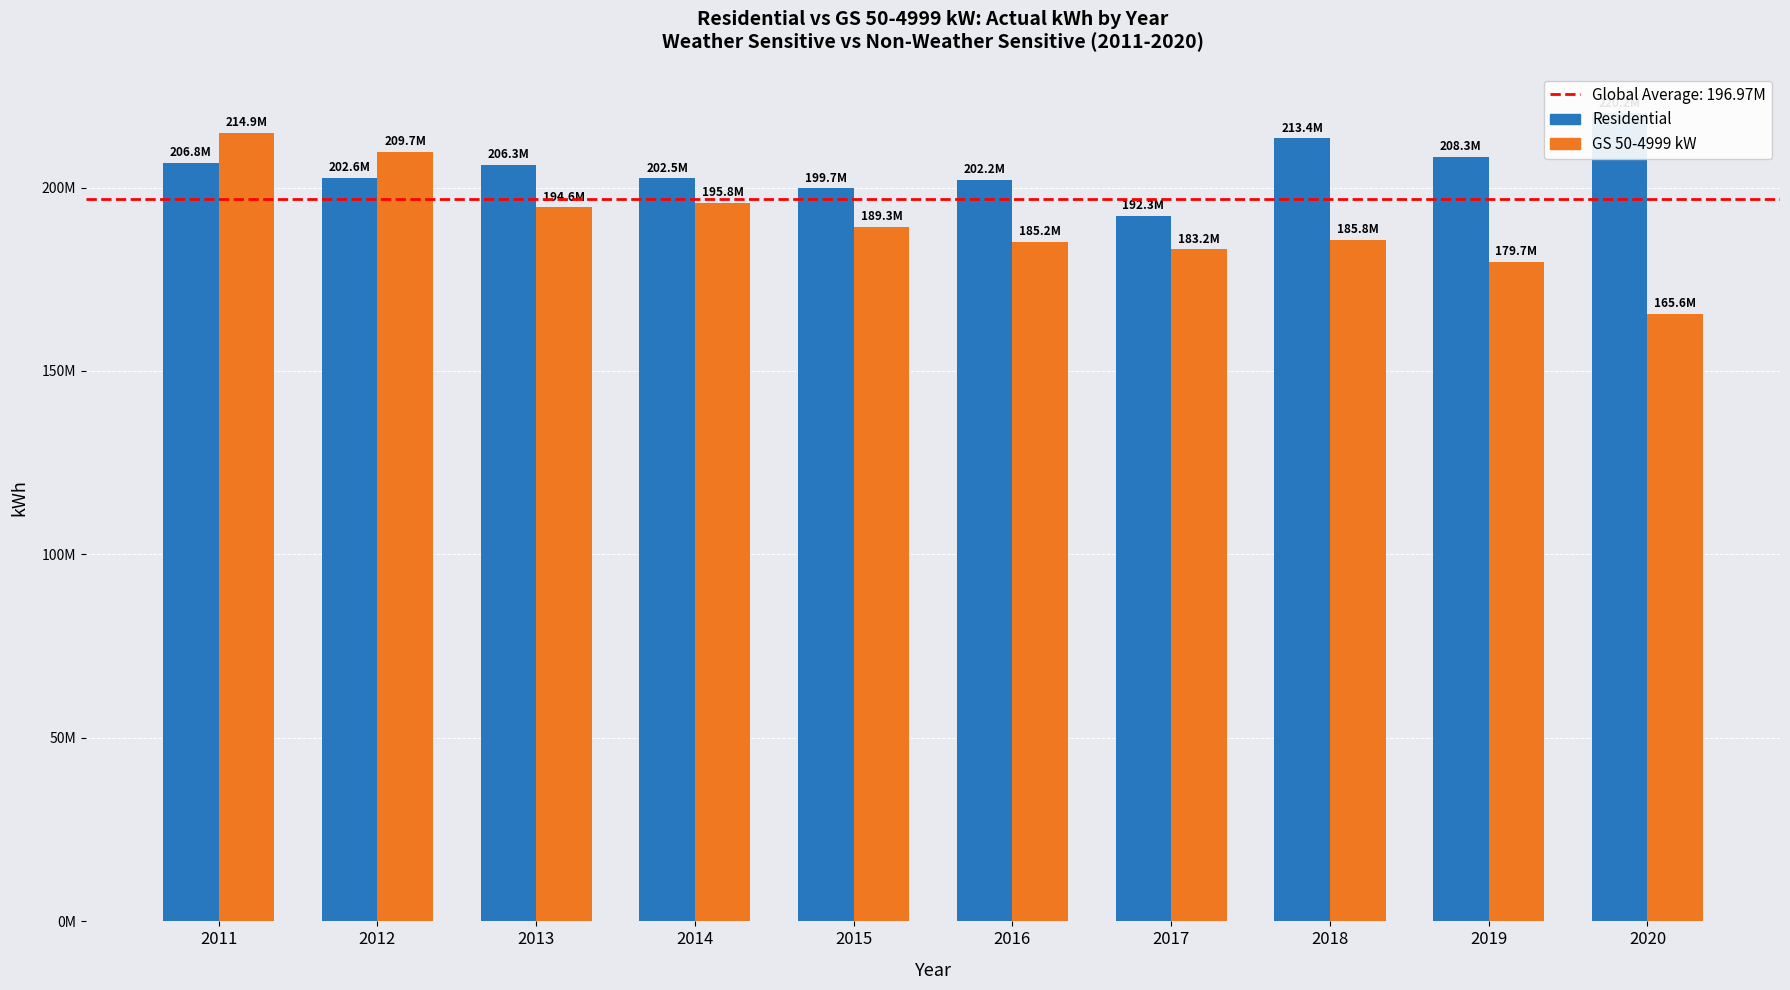

At which label is Residential closest to 206266808?

2013